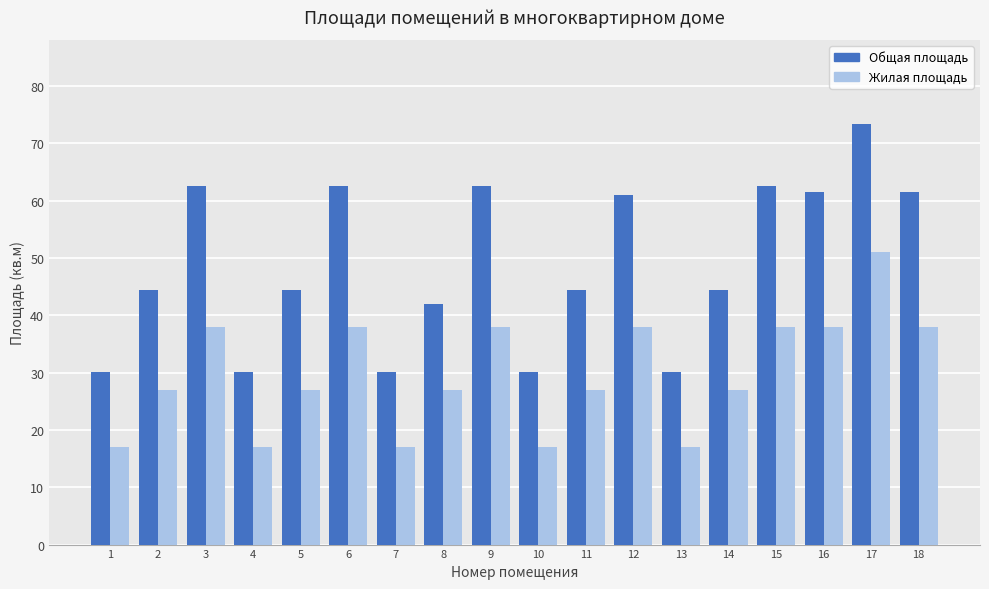

The Общая площадь series shows 24.0 at 16. True or false?

False